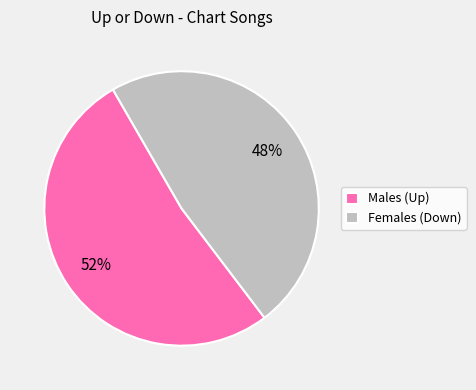

Is Females (Down) the majority of the pie?

No